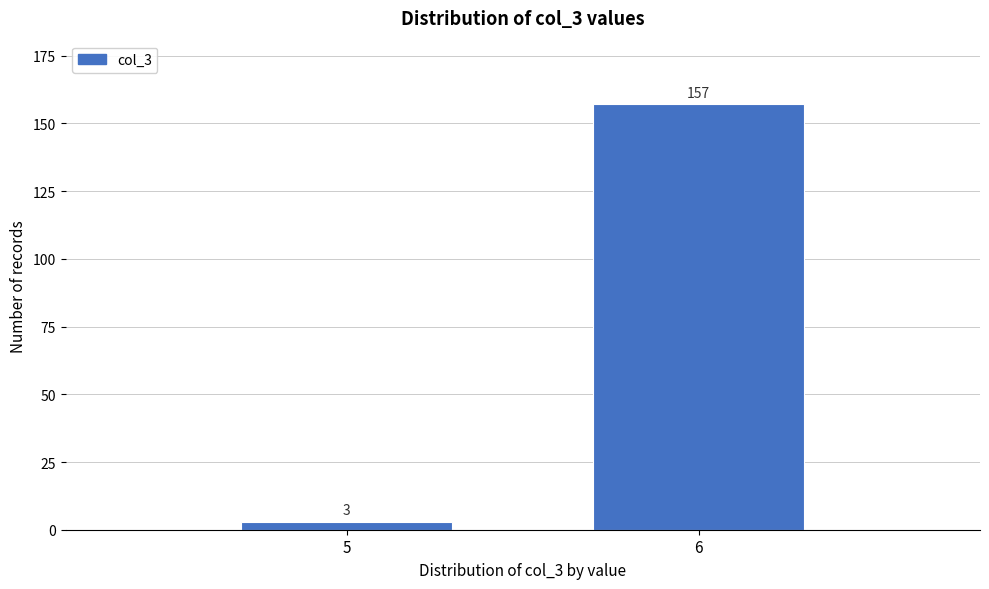

Reading right to left, list all the values displayed in this chart.

157	3